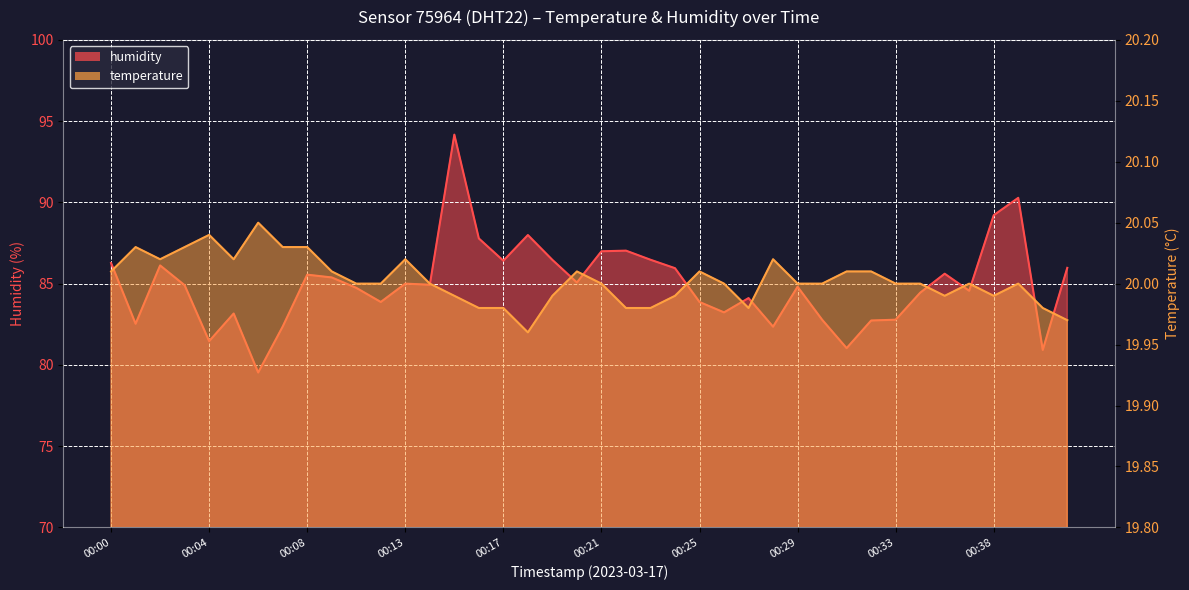

Reading left to right, extract all data points from this chart.

humidity: 86.3	82.5	86.1	84.9	81.5	83.2	79.5	82.4	85.5	85.4	84.7	83.9	85.0	84.9	94.2	87.8	86.4	88.0	86.5	85.1	87.0	87.0	86.5	86.0	83.9	83.2	84.1	82.3	84.8	82.8	81.0	82.7	82.8	84.4	85.6	84.6	89.2	90.3	80.9	86.0
temperature: 20.0	20.0	20.0	20.0	20.0	20.0	20.1	20.0	20.0	20.0	20.0	20.0	20.0	20.0	20.0	20.0	20.0	20.0	20.0	20.0	20.0	20.0	20.0	20.0	20.0	20.0	20.0	20.0	20.0	20.0	20.0	20.0	20.0	20.0	20.0	20.0	20.0	20.0	20.0	20.0